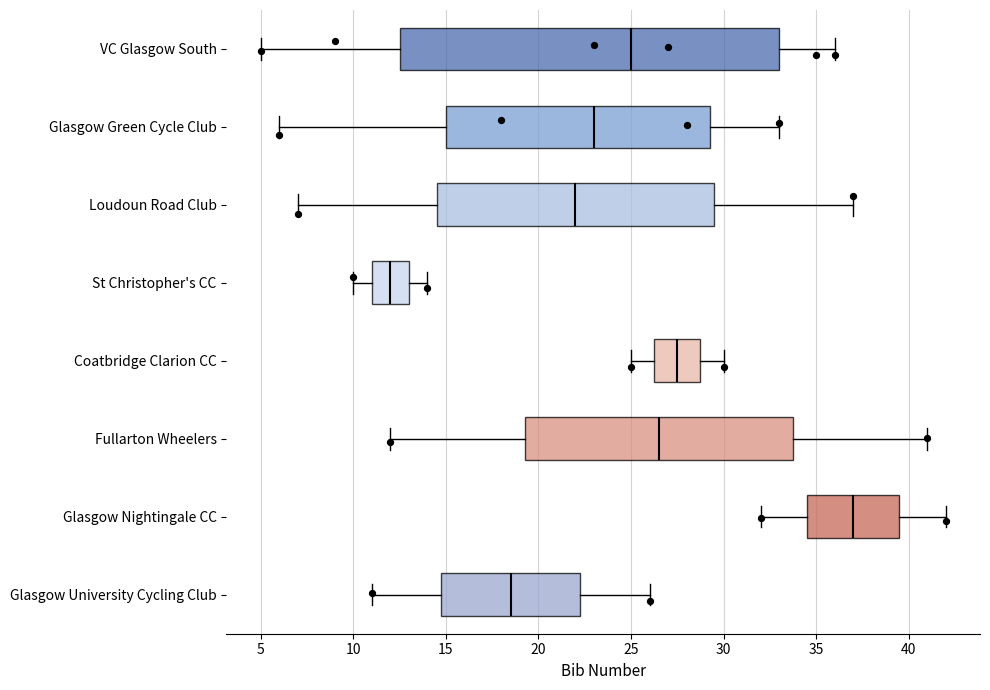

Where is the right edge of the box for Loudoun Road Club on the x-axis? The values are not printed on the chart, so give them approximately, as read against the axis.

29.5